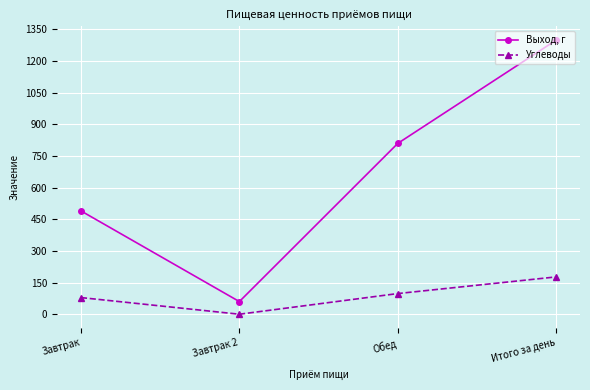

At which category is the sum across all series the highest?

Итого за день